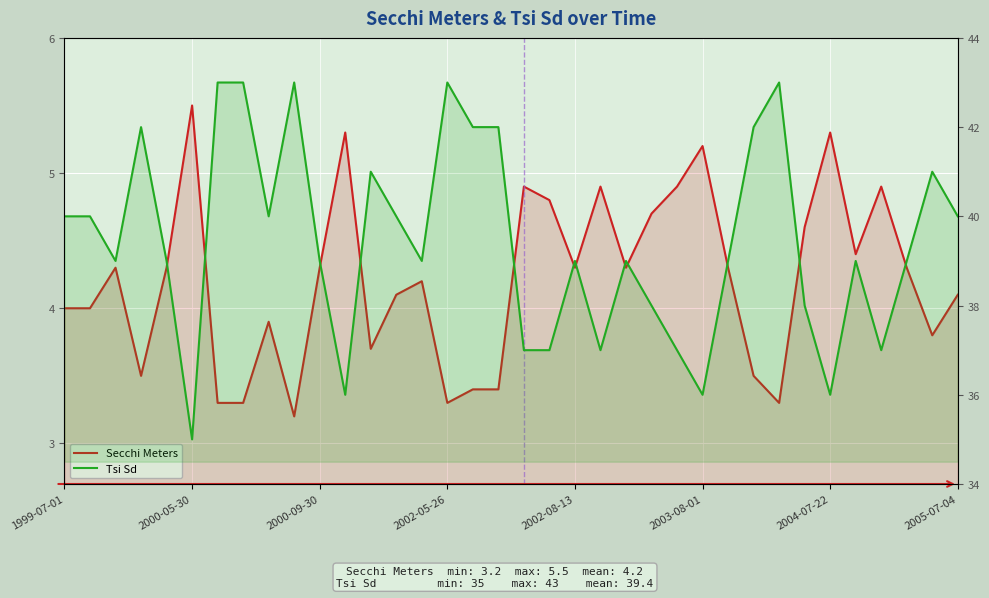

Which series has the largest total across all categories?

Tsi Sd